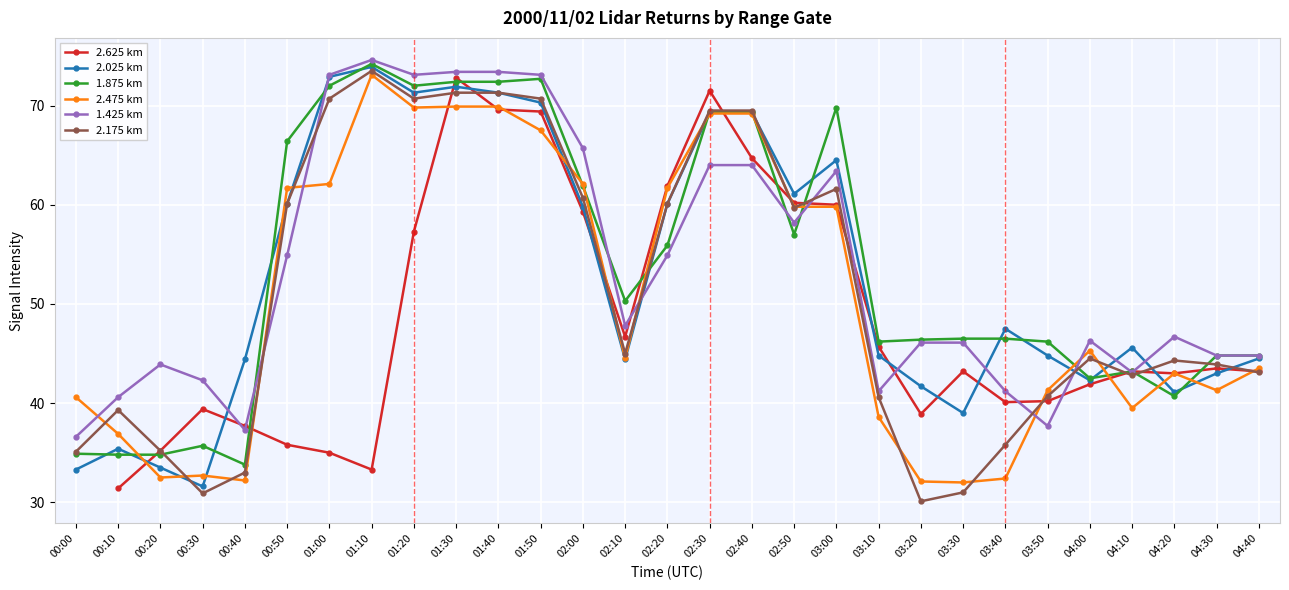

At which label does 1.875 km first exceed 46?

00:50